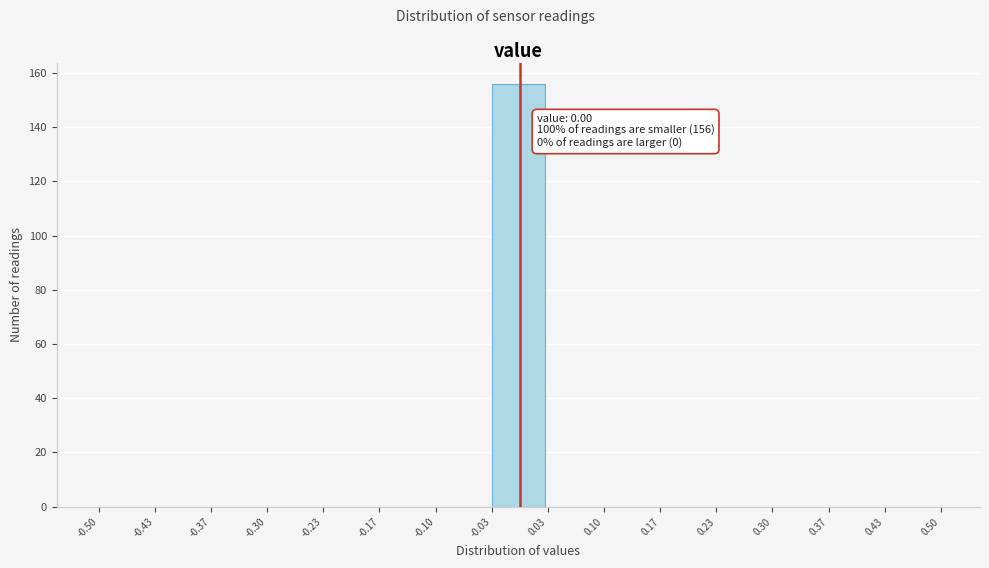

Which range on the x-axis has the tallest bar?

-0.03 to 0.03